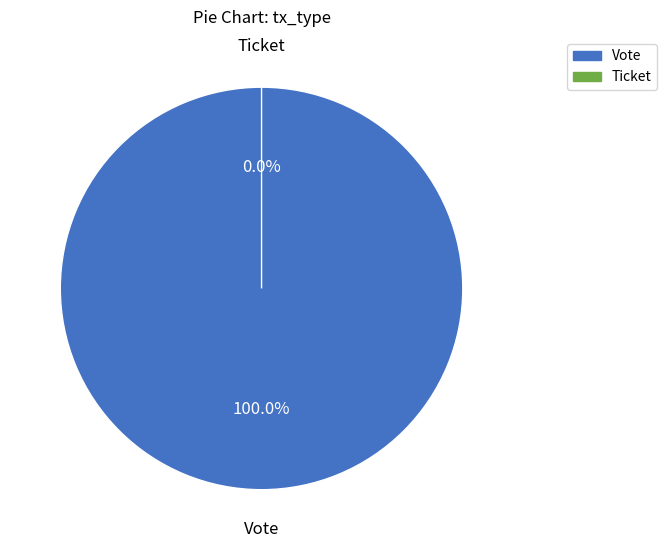

What percentage do Vote and Ticket together represent?

100.0%